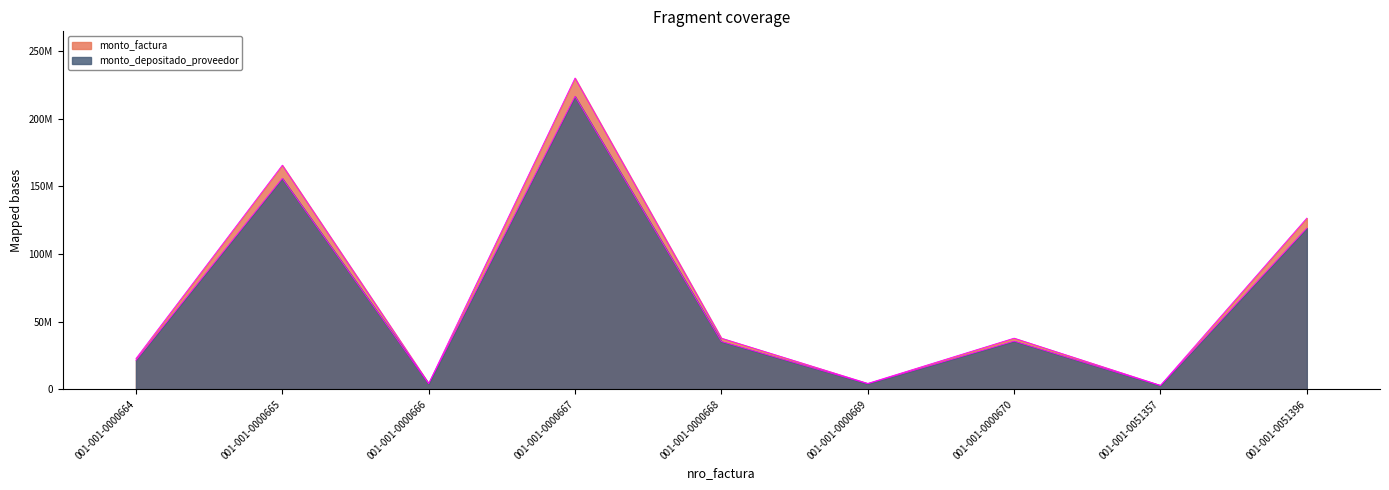

Rank the series by their maximum value, from lowest to highest.

monto_depositado_proveedor, monto_factura